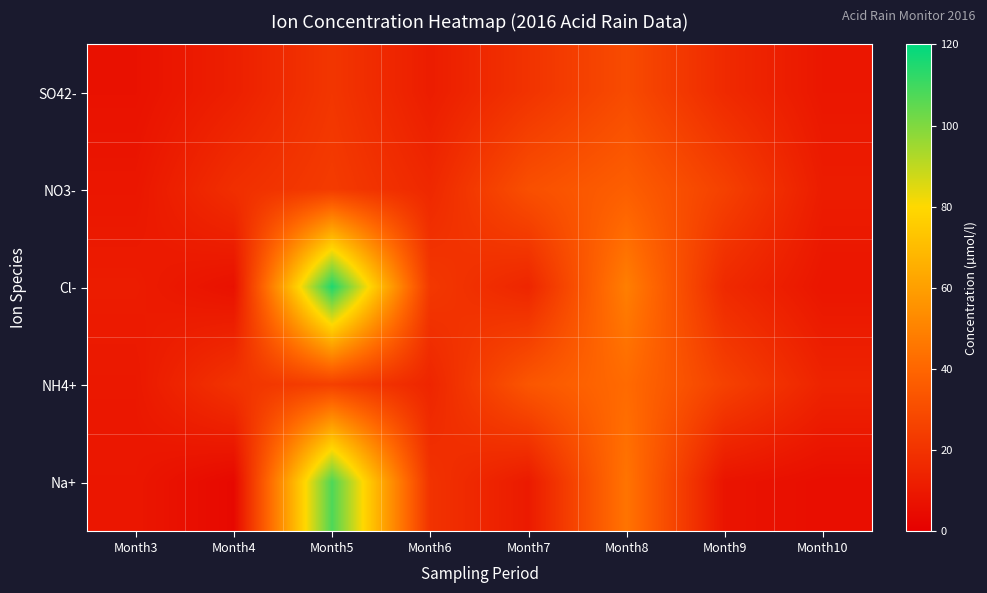

At which category does the chart reach its minimum across all series?

Month4